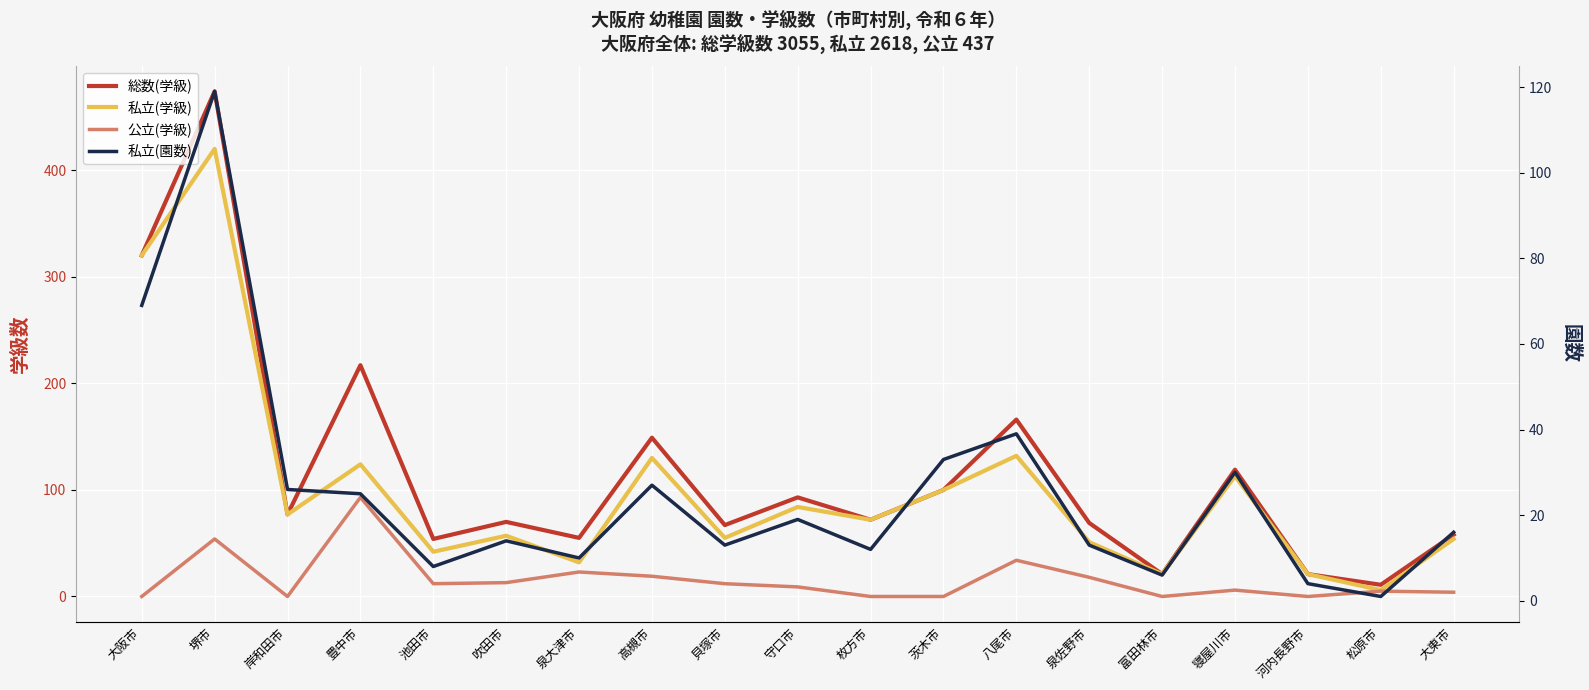

Rank the series at 貝塚市 from lowest to highest value.

公立(学級), 私立(園数), 私立(学級), 総数(学級)